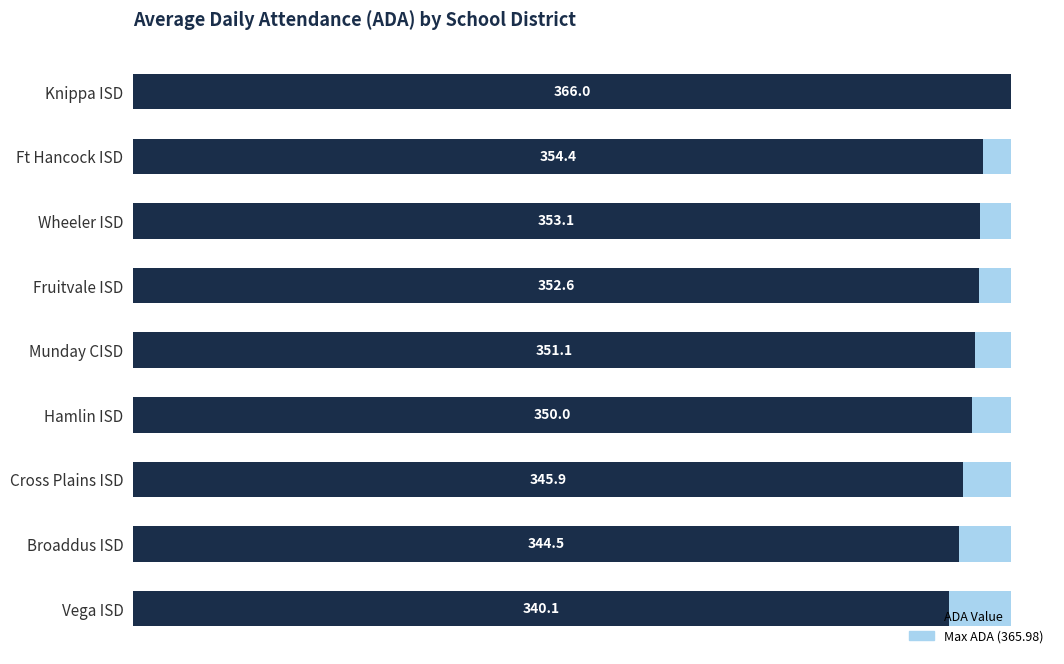

What is the sum of all values?

3157.8